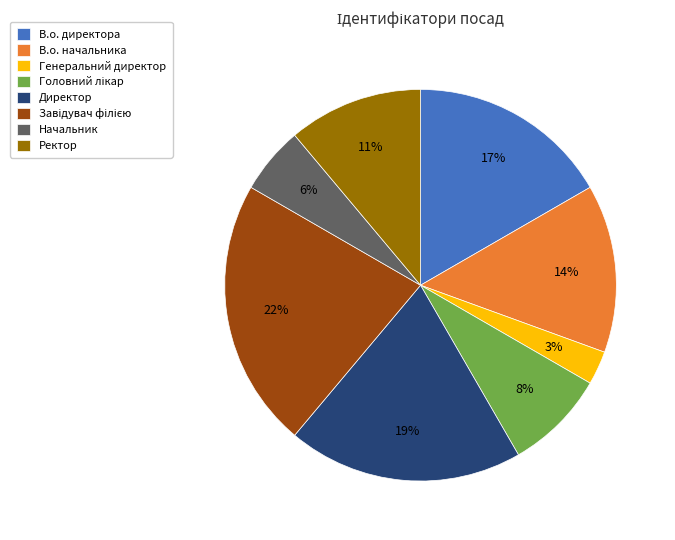

What percentage is the Ректор slice, to the nearest percent?

11%